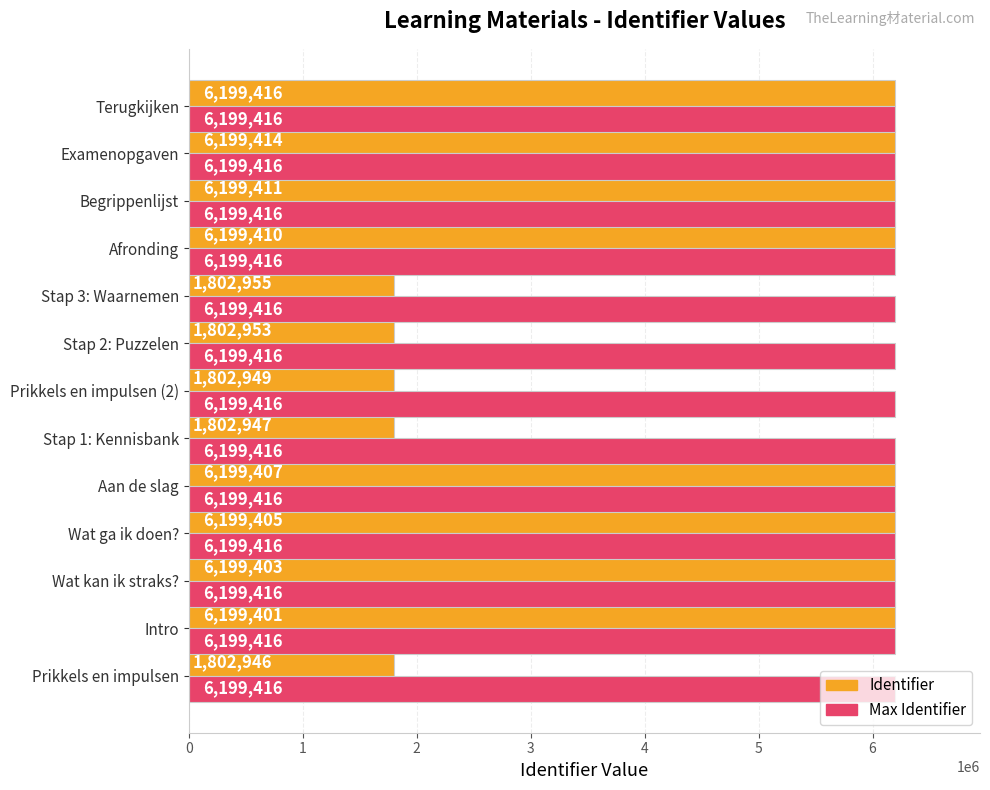

What is the difference between the second highest and minimum values in the Identifier series?

4396468